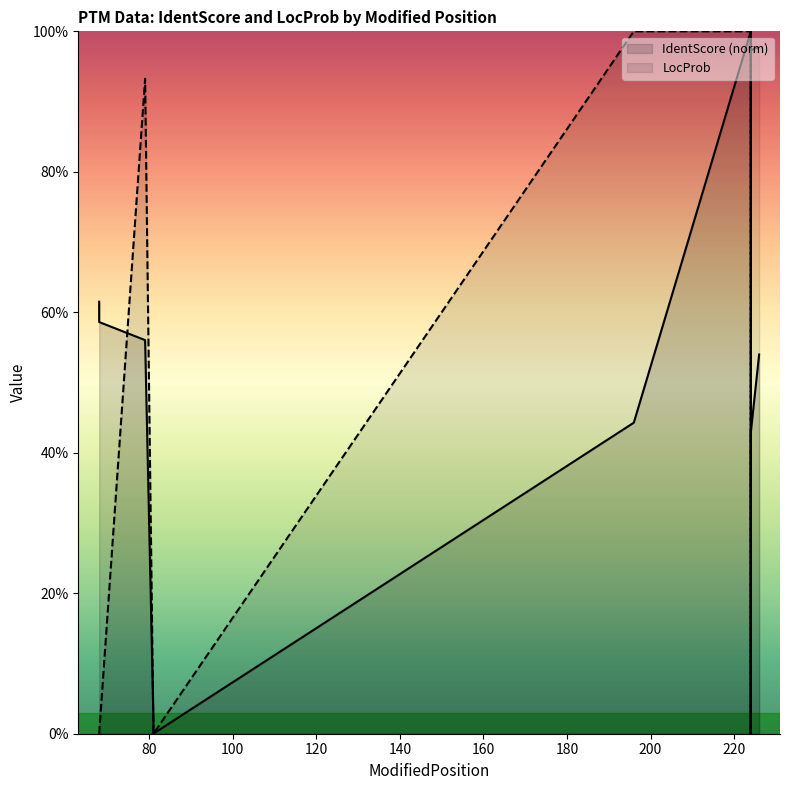

At 68, list the series in order from smallest to largest.

LocProb, IdentScore